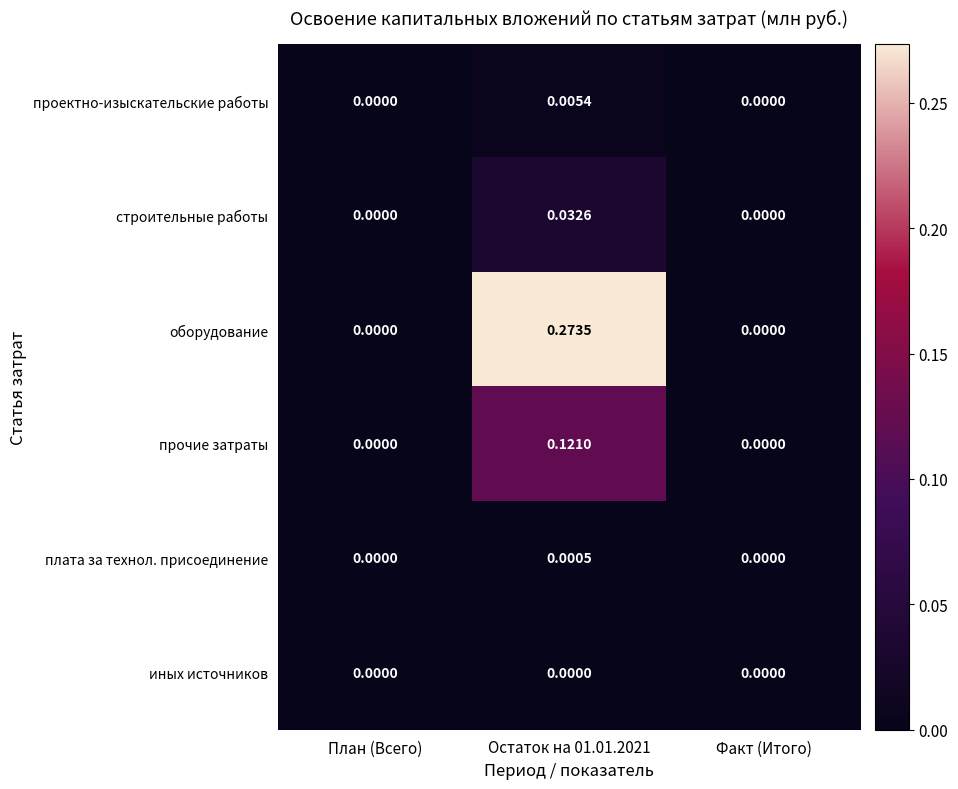

Rank the series by their maximum value, from lowest to highest.

иных источников, плата за технол. присоединение, проектно-изыскательские работы, строительные работы, прочие затраты, оборудование